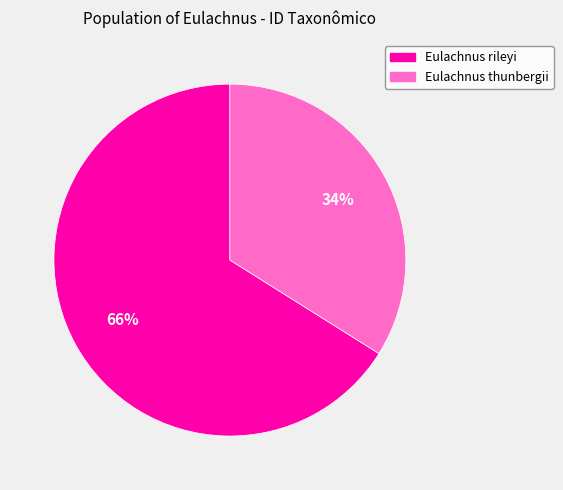

Which slice is the smallest?

Eulachnus thunbergii